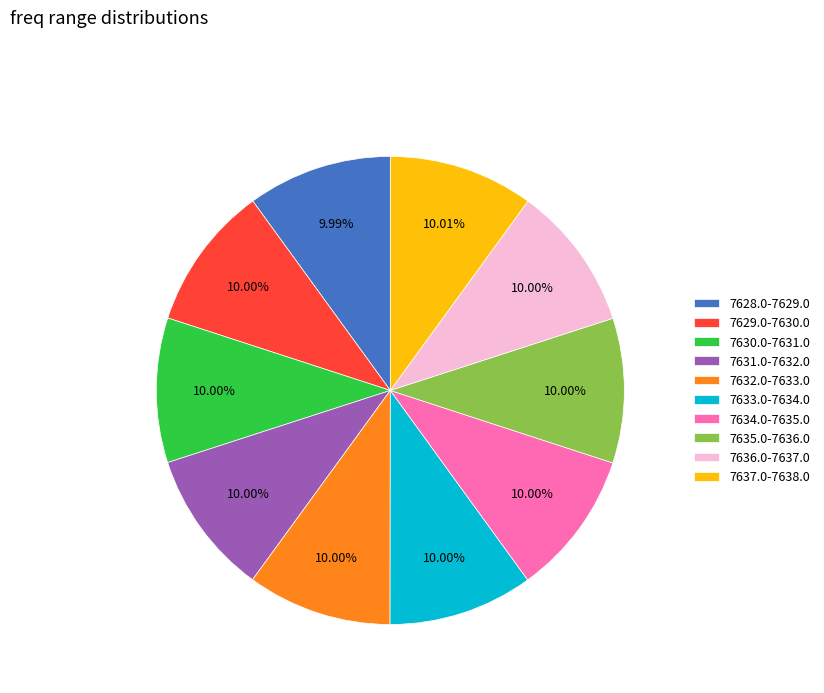

Is the sum of 7634.0-7635.0 and 7631.0-7632.0 greater than half?

No